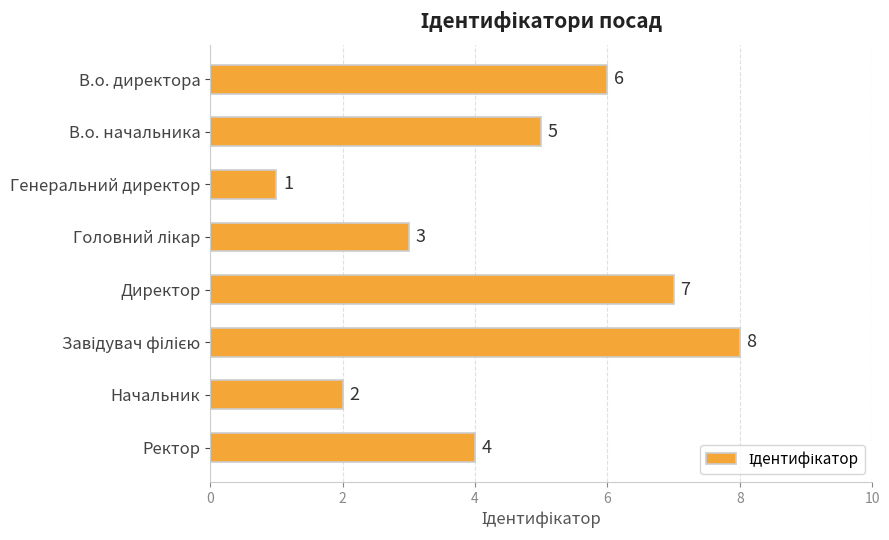

Reading top to bottom, transcribe all the data shown in this chart.

6	5	1	3	7	8	2	4